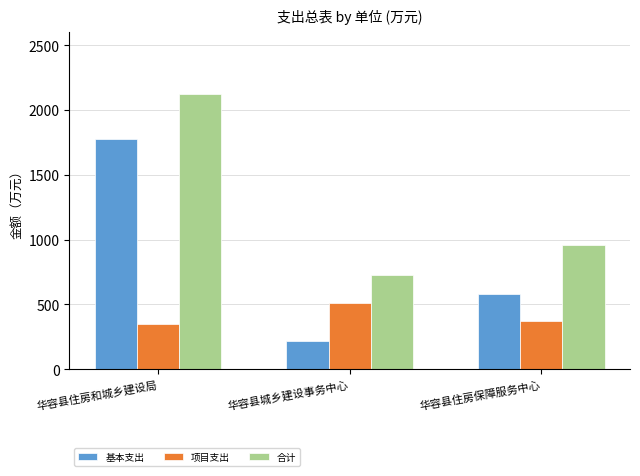

Rank the series at 华容县住房和城乡建设局 from lowest to highest value.

项目支出, 基本支出, 合计